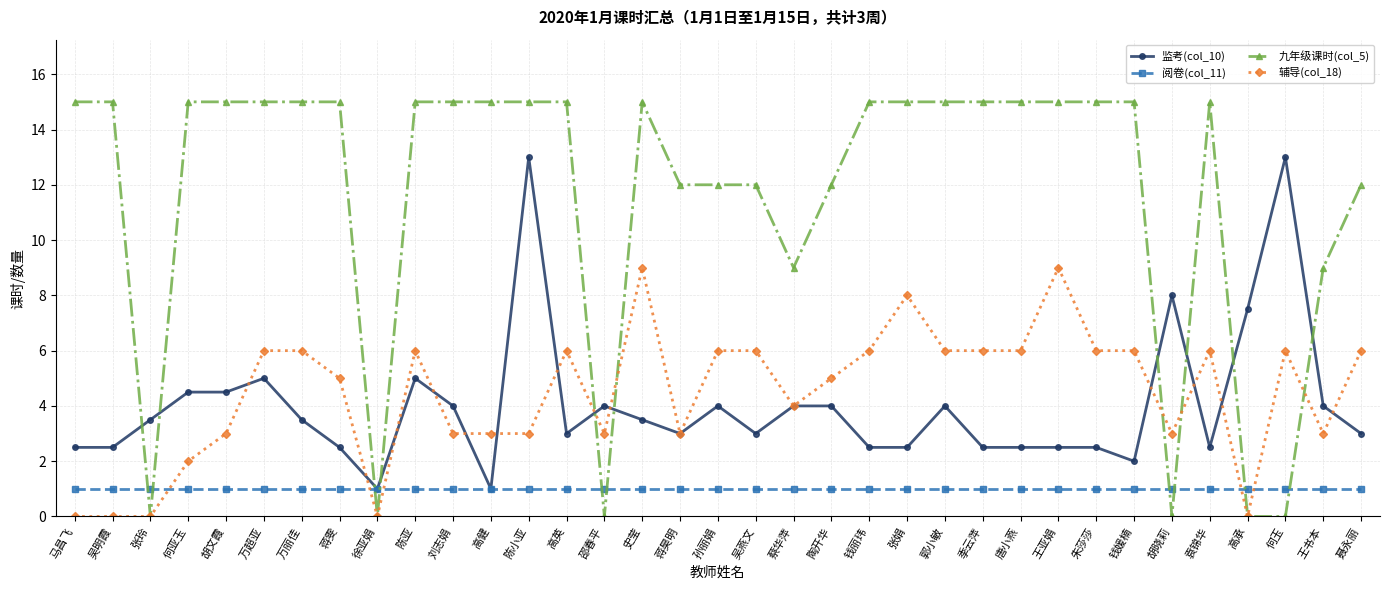

What position from the left is 万丽佳?

7